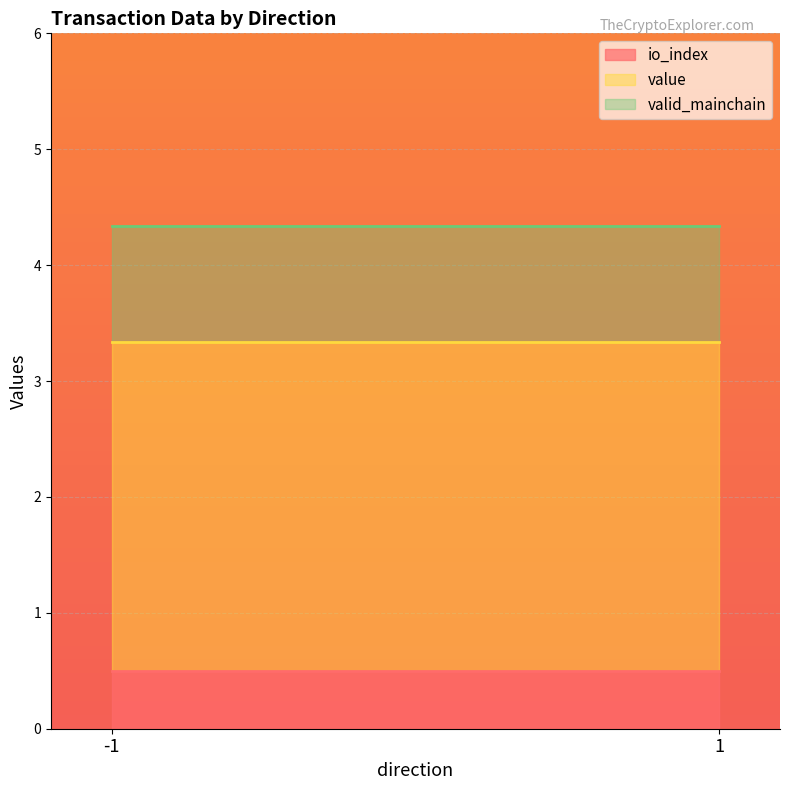

What is the sum of the valid_mainchain values at -1 and -1?

2.0